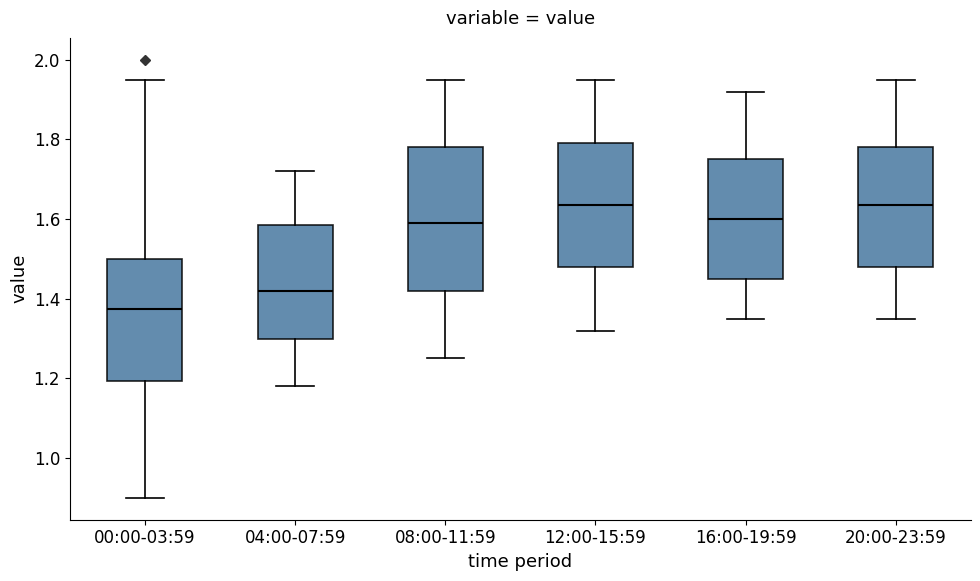

Reading left to right, read every box against the y-axis: the position of its median line, the range the box covers, and the ends of its whiskers. The values are not printed on the chart, so give them approximately, as read against the axis.

00:00-03:59: median 1.38, box 1.20 to 1.50, whiskers 0.90 to 1.96
04:00-07:59: median 1.42, box 1.30 to 1.58, whiskers 1.18 to 1.72
08:00-11:59: median 1.60, box 1.42 to 1.78, whiskers 1.26 to 1.96
12:00-15:59: median 1.64, box 1.48 to 1.80, whiskers 1.32 to 1.96
16:00-19:59: median 1.60, box 1.46 to 1.76, whiskers 1.36 to 1.92
20:00-23:59: median 1.64, box 1.48 to 1.78, whiskers 1.36 to 1.96